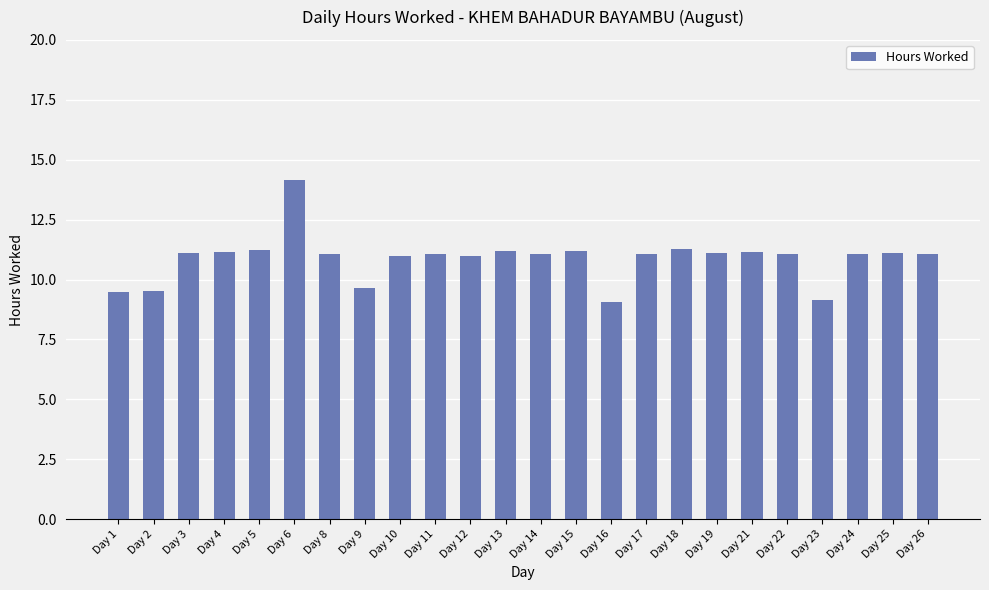

What is the approximate value at Day 25?

11.1